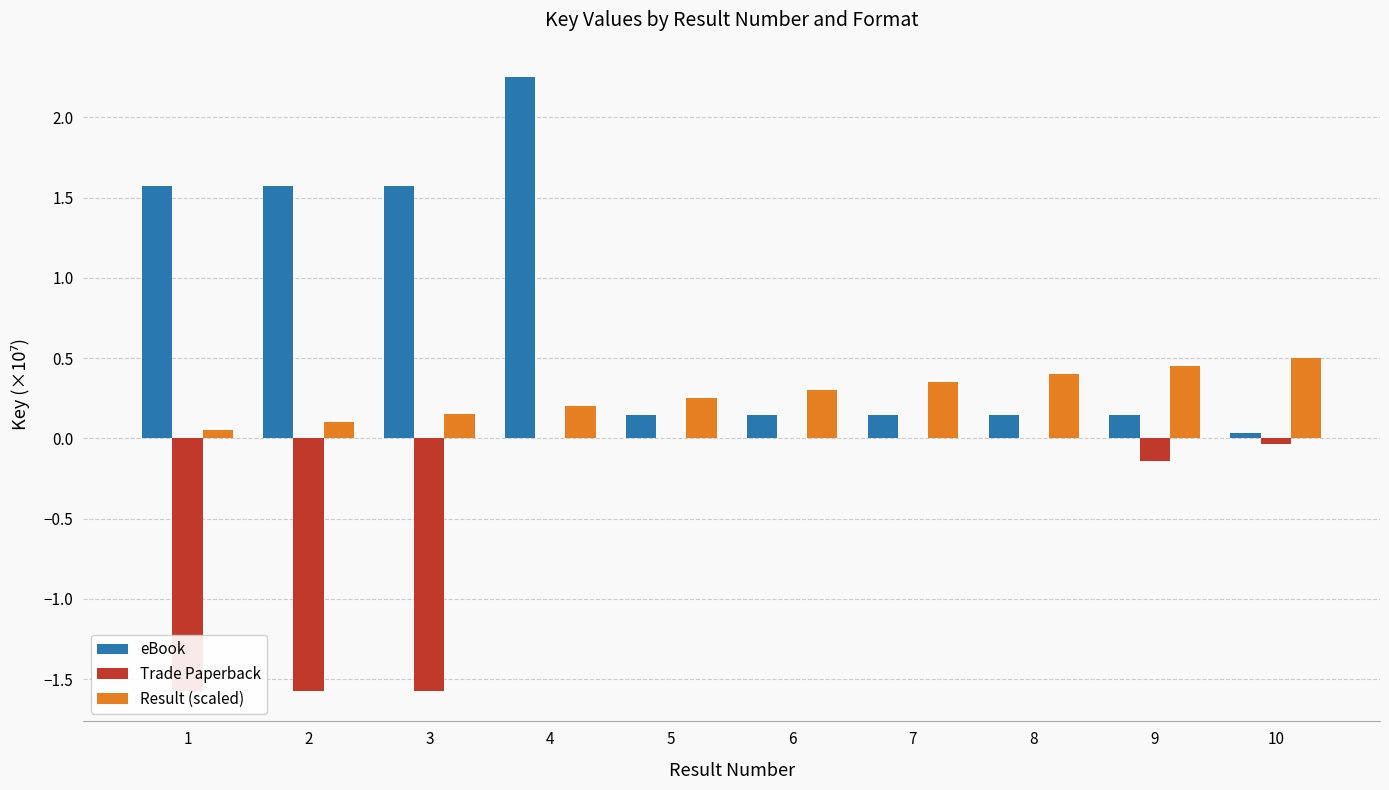

How many groups of bars are there?

10